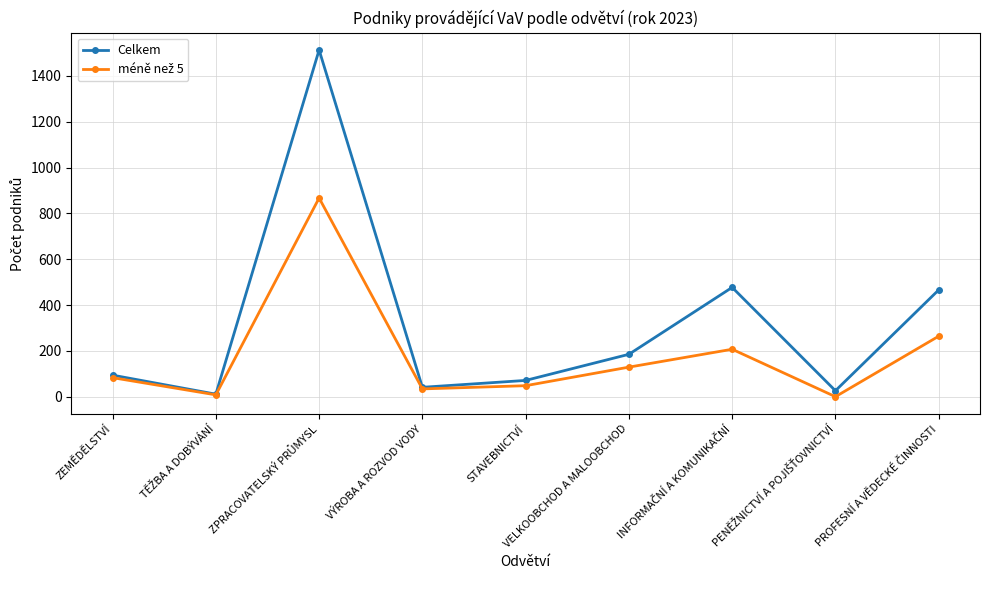

The value of Celkem at VELKOOBCHOD A MALOOBCHOD is 248. True or false?

False